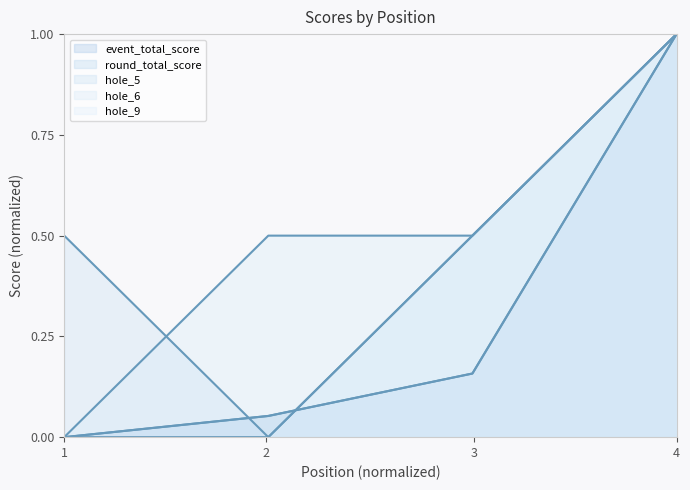

True or false: hole_6 and round_total_score intersect in this chart.

False